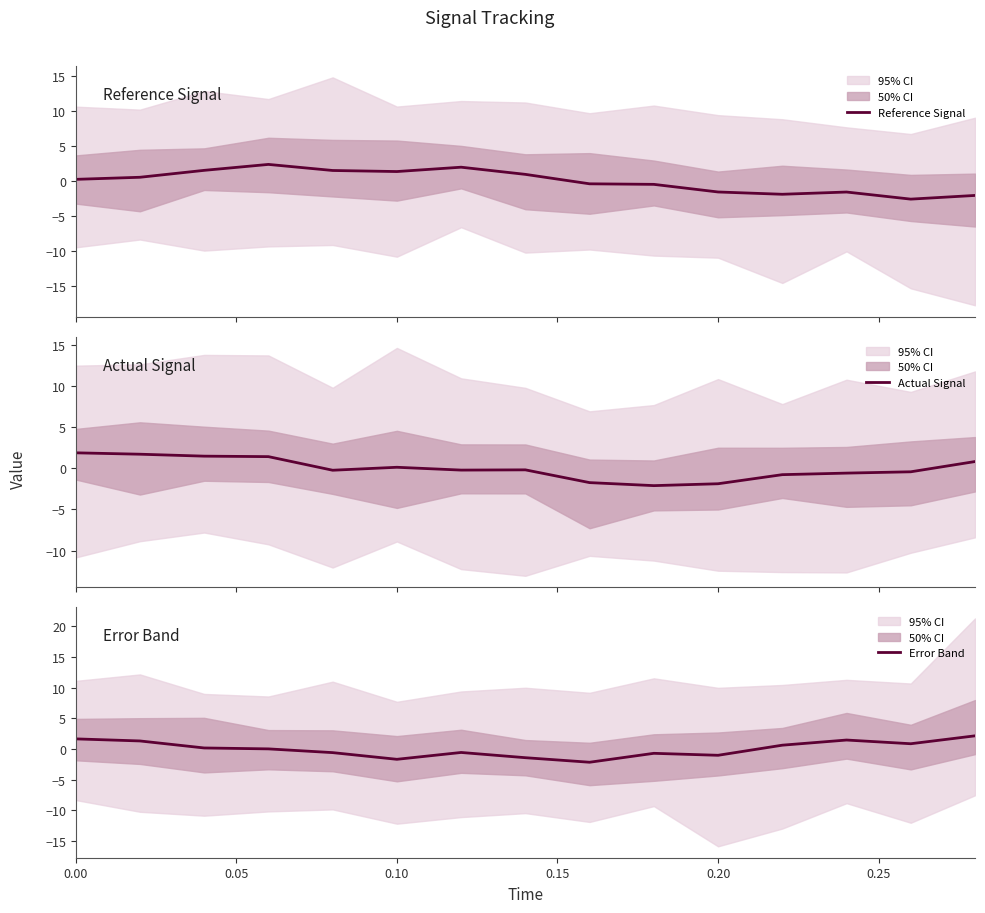

What is the lowest value of the Reference Signal series?

-2.5